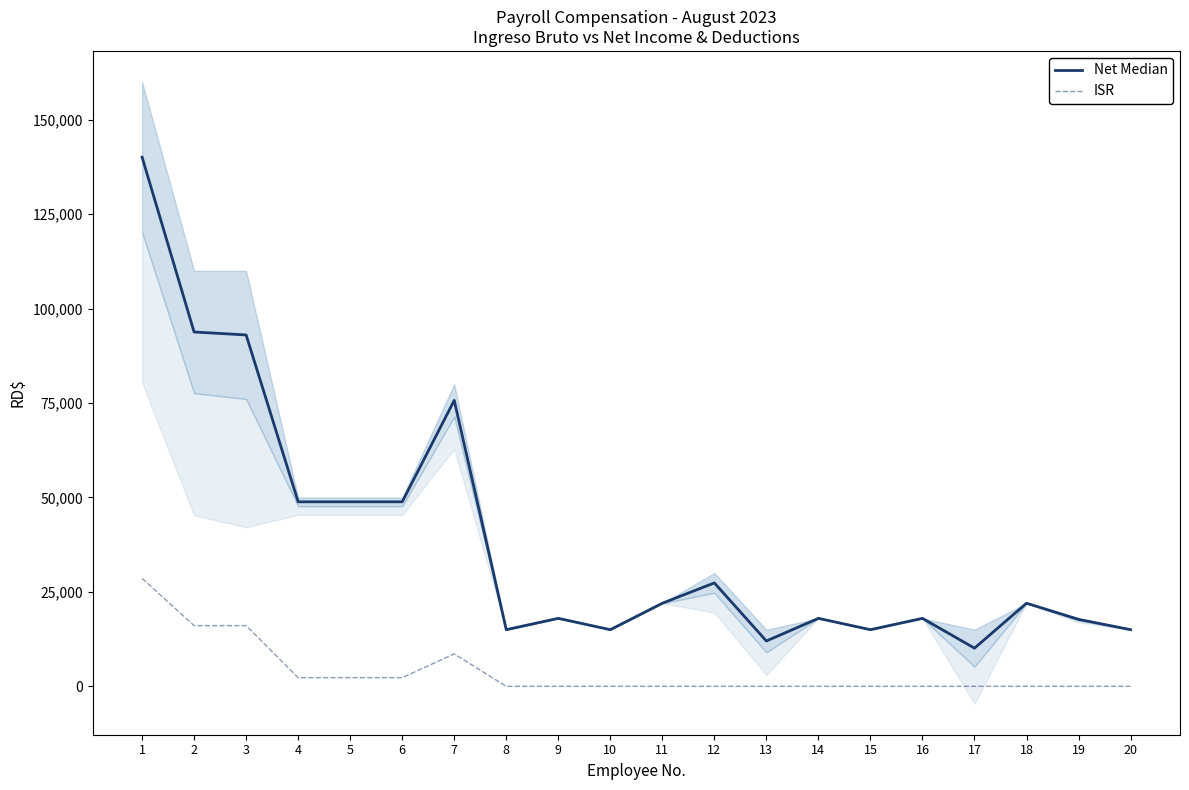

How many values in the Net Median series exceed 22000?

8